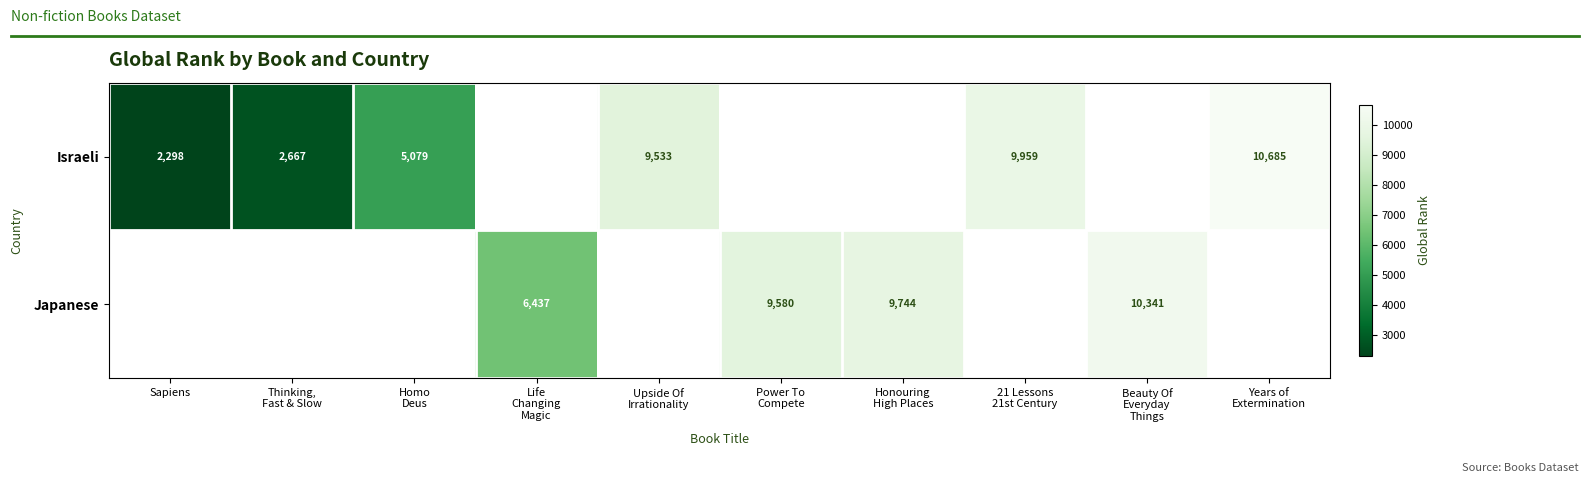

Is it true that Israeli equals 935 at Sapiens?

False